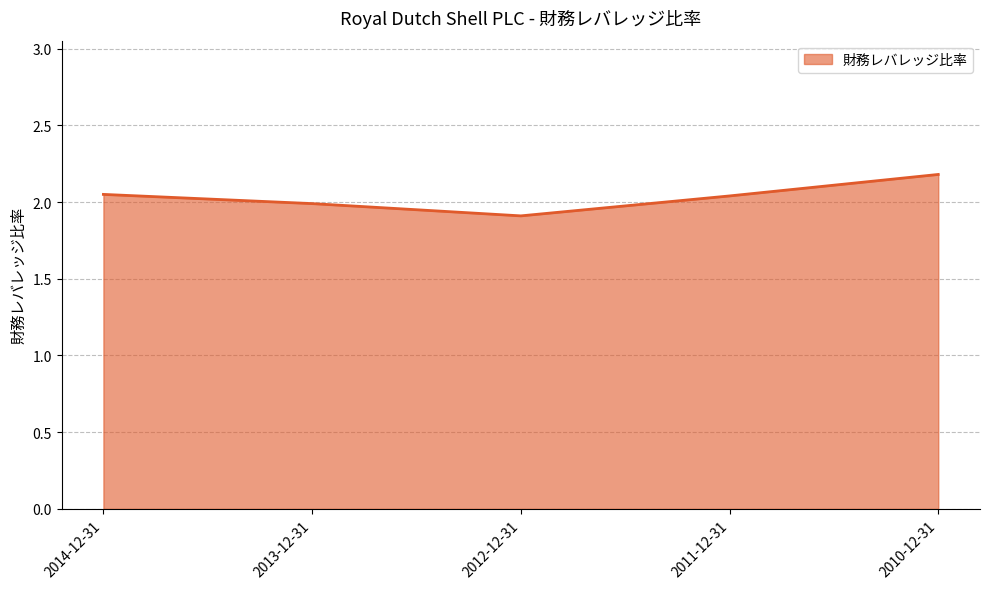

How many lines are shown in the chart?

1